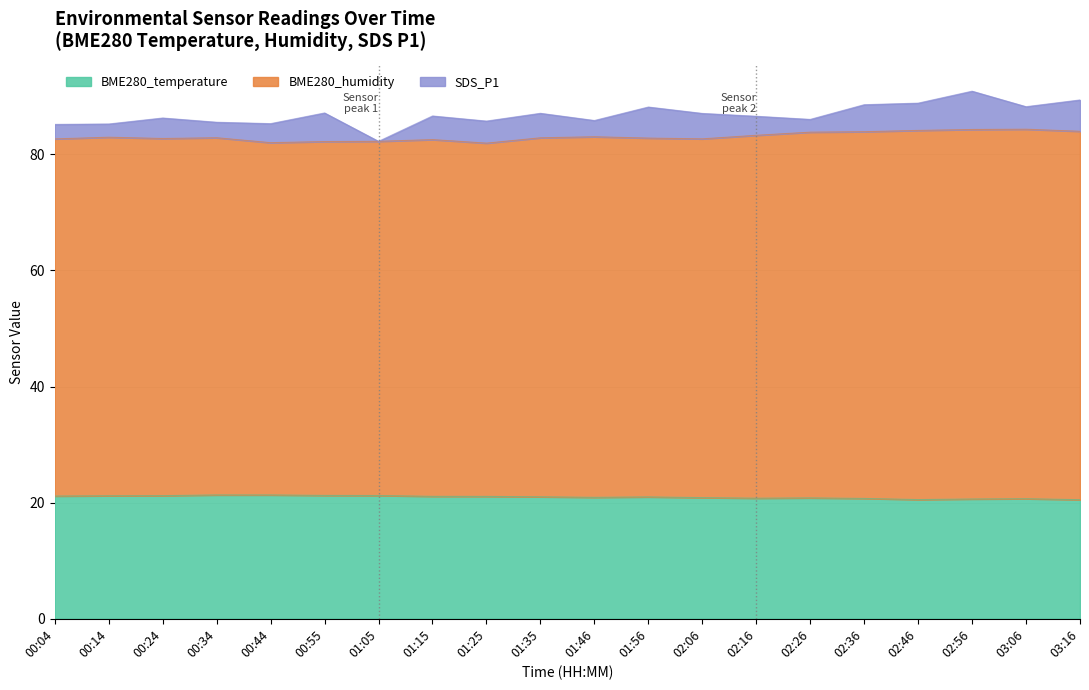

Is it true that BME280_temperature equals 10.7 at 03:16?

False